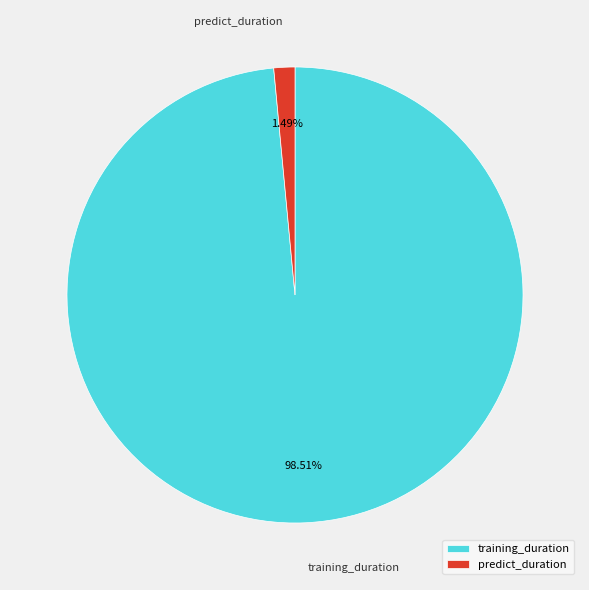

To the nearest percent, what is the average slice percentage?

50%